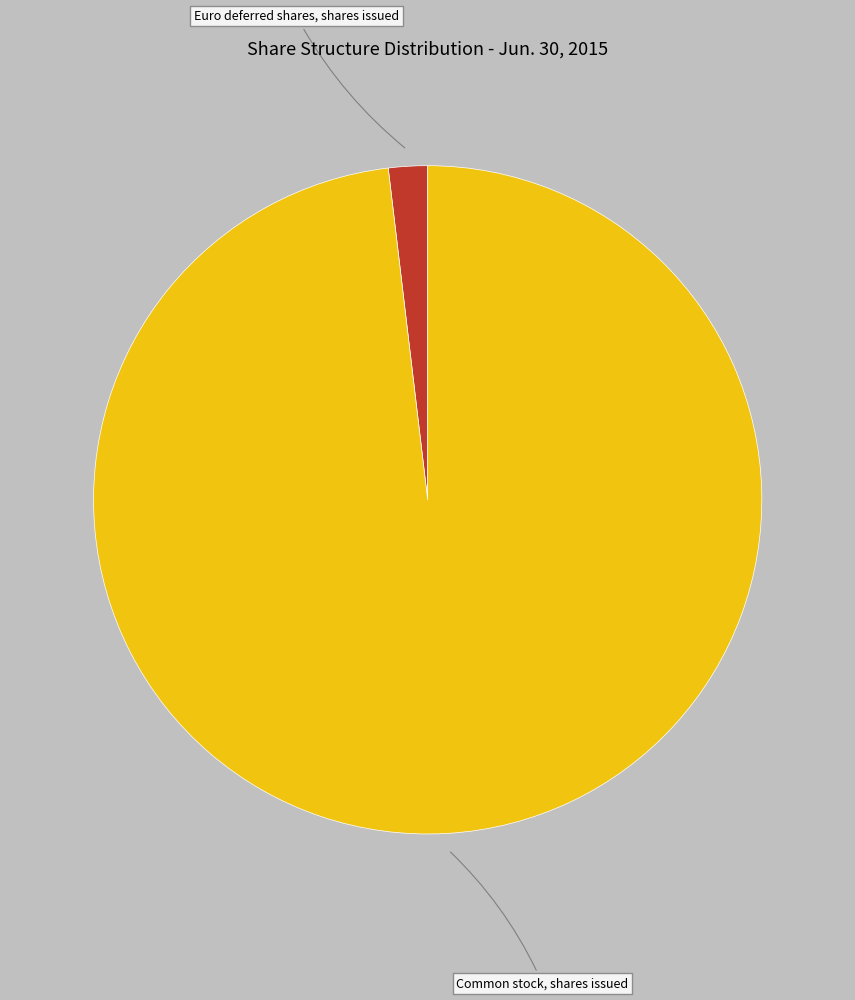

Is it true that Common stock, shares issued is 98% of the pie?

True